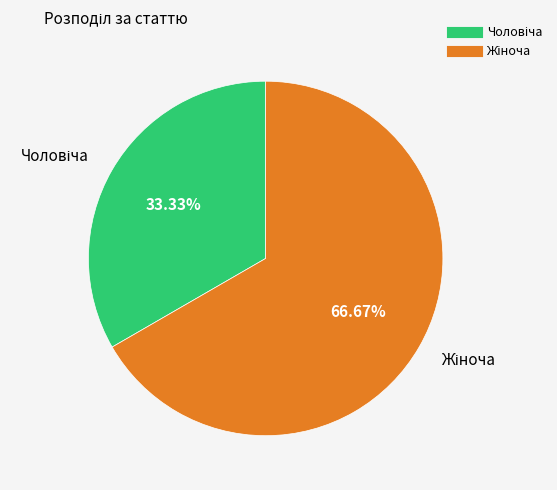

Does any single category account for the majority?

Yes